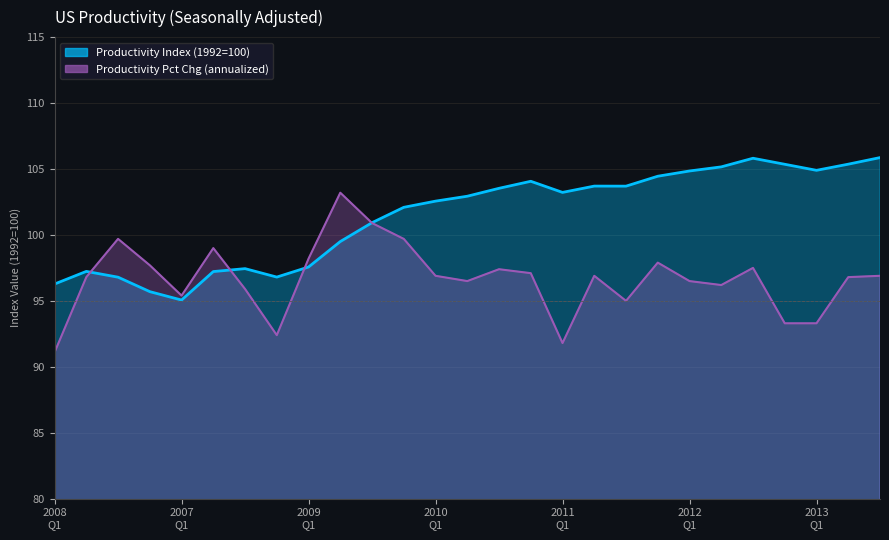

How many series are shown in this chart?

2